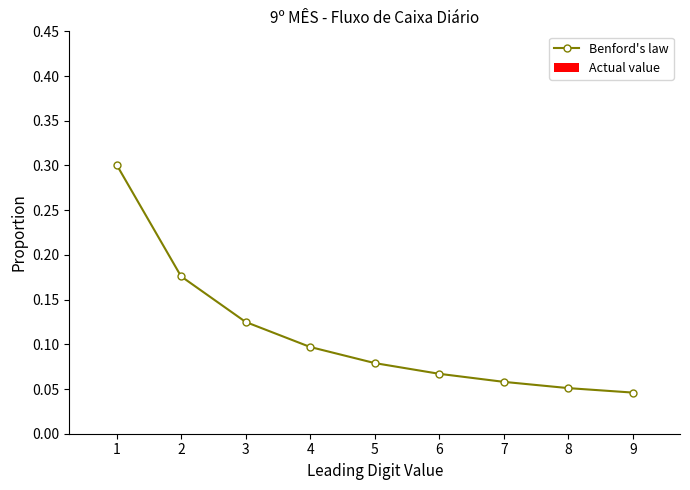

The chart shows a value of 0.1 at 3. True or false?

True